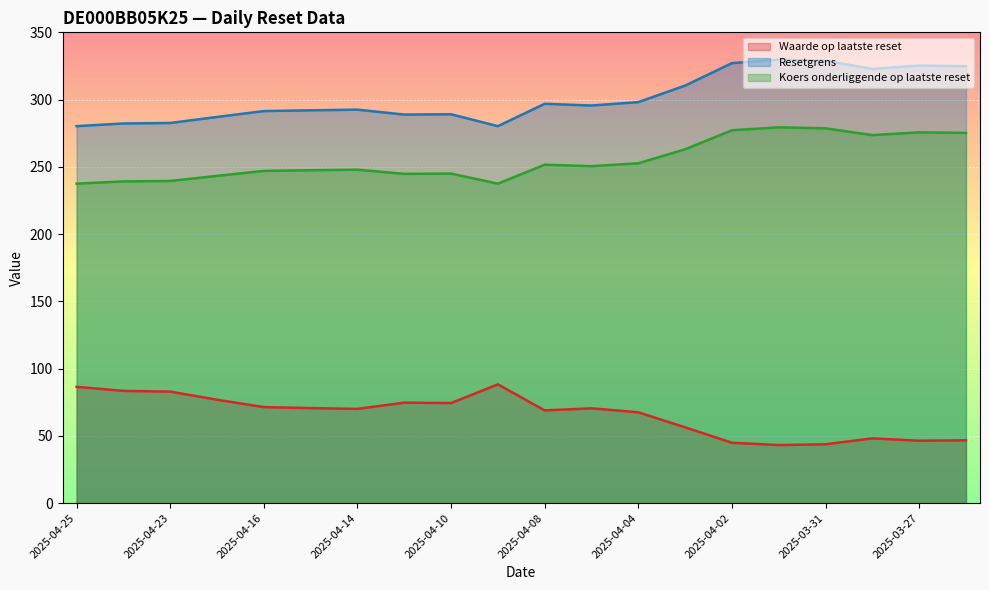

Reading right to left, what are all the values shown in this chart?

Waarde op laatste reset: 2025-03-26=46.8	2025-03-27=46.4	2025-03-28=48.2	2025-03-31=43.8	2025-04-01=43.2	2025-04-02=44.9	2025-04-03=56.4	2025-04-04=67.5	2025-04-07=70.5	2025-04-08=69.0	2025-04-09=88.3	2025-04-10=74.4	2025-04-11=74.7	2025-04-14=70.1	2025-04-15=70.7	2025-04-16=71.4	2025-04-22=76.9	2025-04-23=82.9	2025-04-24=83.5	2025-04-25=86.5
Resetgrens: 2025-03-26=324.8	2025-03-27=325.3	2025-03-28=322.8	2025-03-31=328.8	2025-04-01=329.7	2025-04-02=327.1	2025-04-03=310.4	2025-04-04=298.1	2025-04-07=295.6	2025-04-08=296.9	2025-04-09=280.2	2025-04-10=289.1	2025-04-11=288.9	2025-04-14=292.5	2025-04-15=292.1	2025-04-16=291.5	2025-04-22=287.1	2025-04-23=282.6	2025-04-24=282.3	2025-04-25=280.2
Koers onderliggende op laatste reset: 2025-03-26=275.2	2025-03-27=275.6	2025-03-28=273.6	2025-03-31=278.6	2025-04-01=279.4	2025-04-02=277.2	2025-04-03=263.1	2025-04-04=252.7	2025-04-07=250.5	2025-04-08=251.6	2025-04-09=237.5	2025-04-10=245.0	2025-04-11=244.8	2025-04-14=247.9	2025-04-15=247.5	2025-04-16=247.0	2025-04-22=243.3	2025-04-23=239.5	2025-04-24=239.2	2025-04-25=237.5